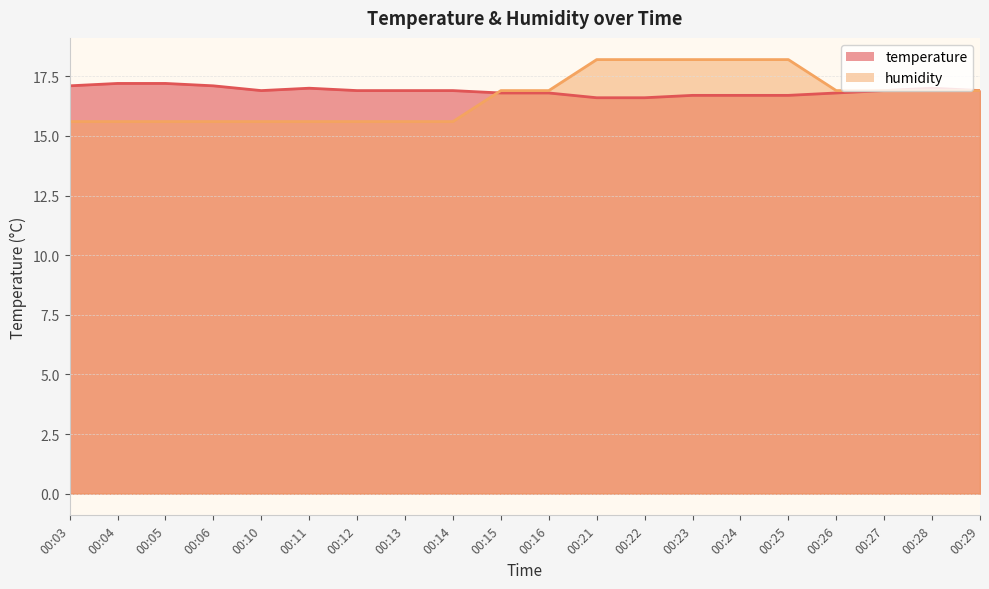

How many intersections are there between humidity and temperature?

2